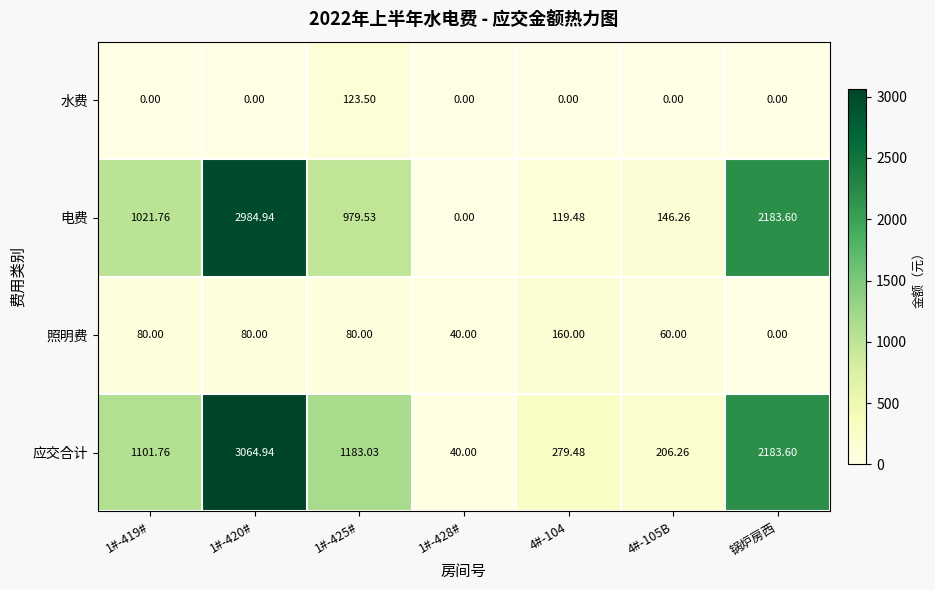

List the series in order of their peak value, highest first.

应交合计, 电费, 照明费, 水费